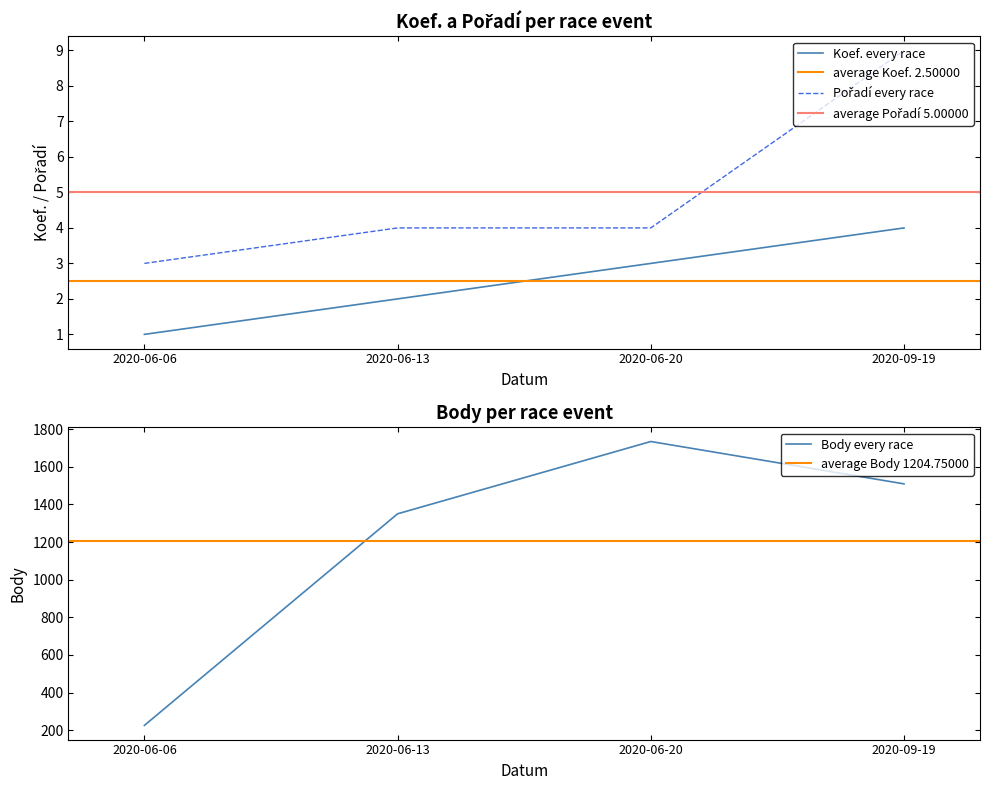

At which label is Body closest to 980?

2020-06-13